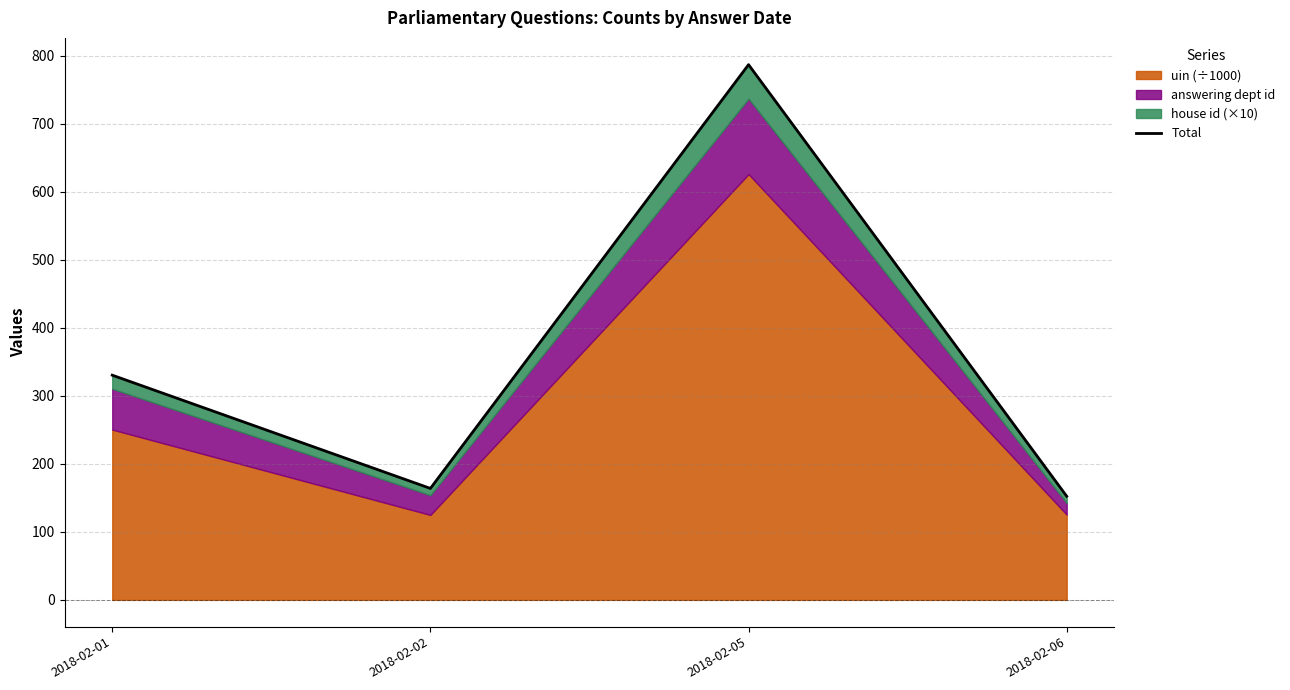

Which category has the highest value across all series?

2018-02-05